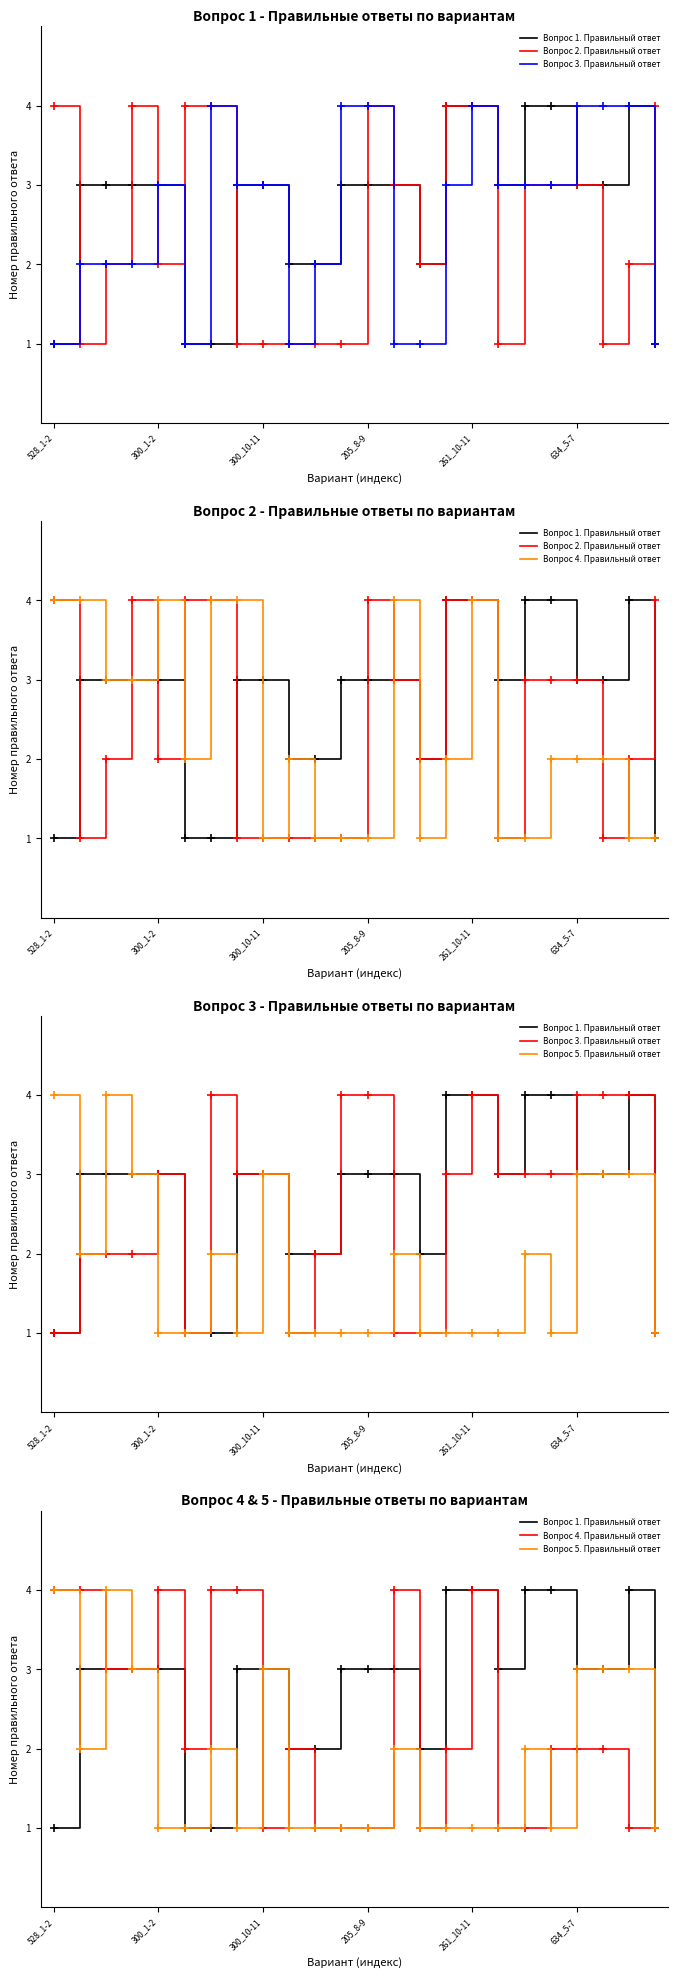

Is the value of Вопрос 3. Правильный ответ at 300_10-11 greater than the value of Вопрос 2. Правильный ответ at 300_10-11?

Yes